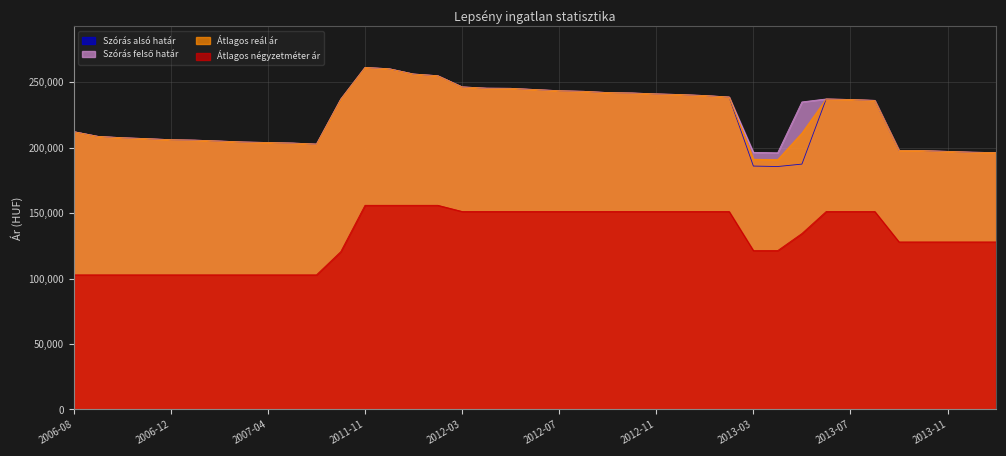

Reading right to left, what are all the values shown in this chart?

Átlagos négyzetméter ár: 2014-01=127906	2013-12=127906	2013-11=127906	2013-10=127906	2013-09=127906	2013-08=151162	2013-07=151162	2013-06=151162	2013-05=134377	2013-04=121296	2013-03=121296	2013-02=151162	2013-01=151162	2012-12=151162	2012-11=151162	2012-10=151162	2012-09=151162	2012-08=151162	2012-07=151162	2012-06=151162	2012-05=151162	2012-04=151162	2012-03=151162	2012-02=155882	2012-01=155882	2011-12=155882	2011-11=155882	2007-07=120479	2007-06=102777	2007-05=102777	2007-04=102777	2007-03=102777	2007-02=102777	2007-01=102777	2006-12=102777	2006-11=102777	2006-10=102777	2006-09=102777	2006-08=102777
Szórás alsó határ: 2014-01=196088	2013-12=196435	2013-11=197033	2013-10=197634	2013-09=197785	2013-08=235970	2013-07=236639	2013-06=237066	2013-05=187333	2013-04=185482	2013-03=185828	2013-02=238545	2013-01=239665	2012-12=240418	2012-11=240923	2012-10=241621	2012-09=241939	2012-08=242899	2012-07=243350	2012-06=244256	2012-05=245169	2012-04=245300	2012-03=246287	2012-02=254797	2012-01=256107	2011-12=260117	2011-11=261122	2007-07=236902	2007-06=202618	2007-05=203411	2007-04=203809	2007-03=204209	2007-02=204947	2007-01=205622	2006-12=205961	2006-11=206780	2006-10=207467	2006-09=208506	2006-08=212119
Szórás felső határ: 2014-01=196088	2013-12=196435	2013-11=197033	2013-10=197634	2013-09=197785	2013-08=235970	2013-07=236639	2013-06=237066	2013-05=234807	2013-04=195958	2013-03=196304	2013-02=238545	2013-01=239665	2012-12=240418	2012-11=240923	2012-10=241621	2012-09=241939	2012-08=242899	2012-07=243350	2012-06=244256	2012-05=245169	2012-04=245300	2012-03=246287	2012-02=254797	2012-01=256107	2011-12=260117	2011-11=261122	2007-07=236902	2007-06=202618	2007-05=203411	2007-04=203809	2007-03=204209	2007-02=204947	2007-01=205622	2006-12=205961	2006-11=206780	2006-10=207467	2006-09=208506	2006-08=212119
Átlagos reál ár: 2014-01=196088	2013-12=196435	2013-11=197033	2013-10=197634	2013-09=197785	2013-08=235970	2013-07=236639	2013-06=237066	2013-05=211070	2013-04=190720	2013-03=191066	2013-02=238545	2013-01=239665	2012-12=240418	2012-11=240923	2012-10=241621	2012-09=241939	2012-08=242899	2012-07=243350	2012-06=244256	2012-05=245169	2012-04=245300	2012-03=246287	2012-02=254797	2012-01=256107	2011-12=260117	2011-11=261122	2007-07=236902	2007-06=202618	2007-05=203411	2007-04=203809	2007-03=204209	2007-02=204947	2007-01=205622	2006-12=205961	2006-11=206780	2006-10=207467	2006-09=208506	2006-08=212119